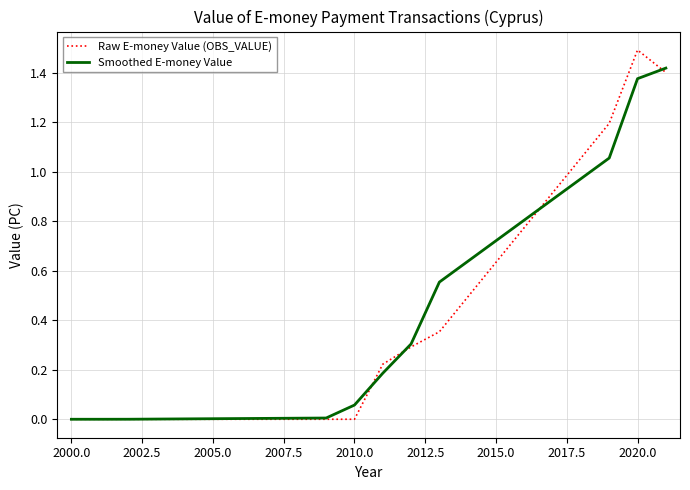

List the series in order of their peak value, highest first.

Raw E-money Value (OBS_VALUE), Smoothed E-money Value